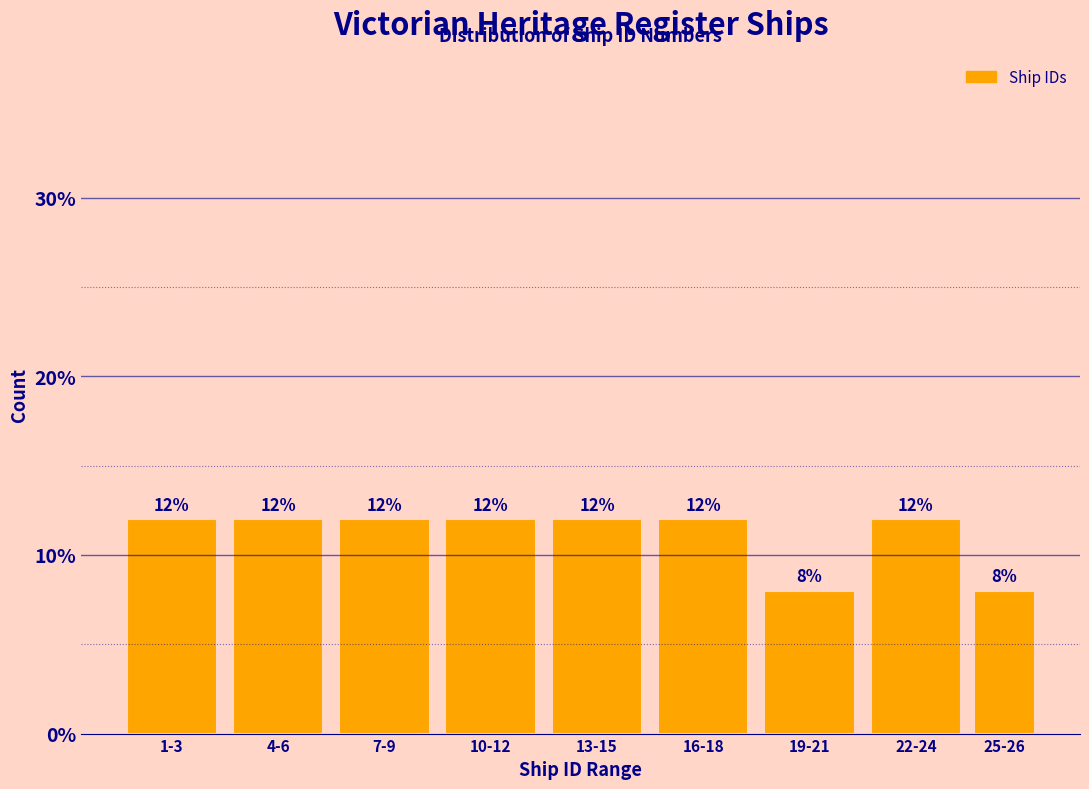

Reading left to right, extract all data points from this chart.

12	12	12	12	12	12	8	12	8